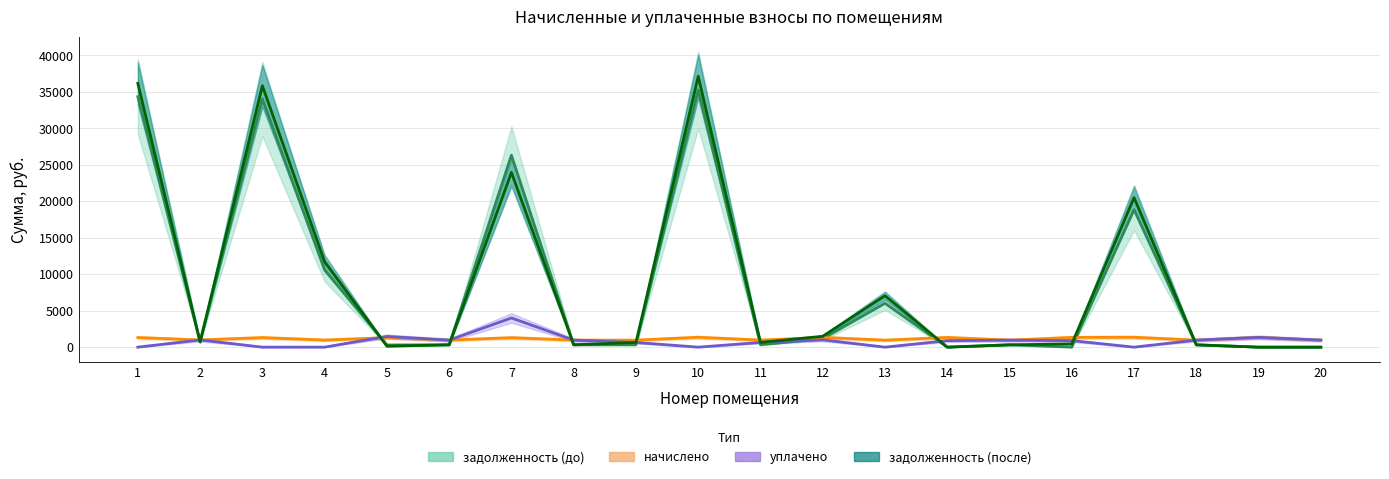

Reading left to right, list all the values displayed in this chart.

задолженность (до): 34329.7	715.6	34010.5	10570.1	300.5	322.4	26306.1	322.3	320.0	35242.7	322.9	1159.8	6011.0	0.0	320.0	0.0	18842.2	321.2	0.0	0.0
начислено: 1319.8	984.6	1307.5	974.0	1300.5	967.0	1298.7	967.0	960.0	1354.9	967.0	1330.3	960.0	1330.3	960.0	1335.6	1353.1	963.5	1340.8	967.0
уплачено: 0.0	984.6	0.0	0.0	1467.9	967.0	4000.0	967.0	640.0	0.0	644.7	1000.0	0.0	886.9	960.0	890.4	0.0	963.5	1340.8	967.0
задолженность (после): 36153.4	723.1	35817.2	11699.2	133.0	322.4	23949.7	322.3	640.5	37114.9	645.3	1492.6	7060.1	0.0	320.0	445.2	20488.0	321.2	0.0	0.0